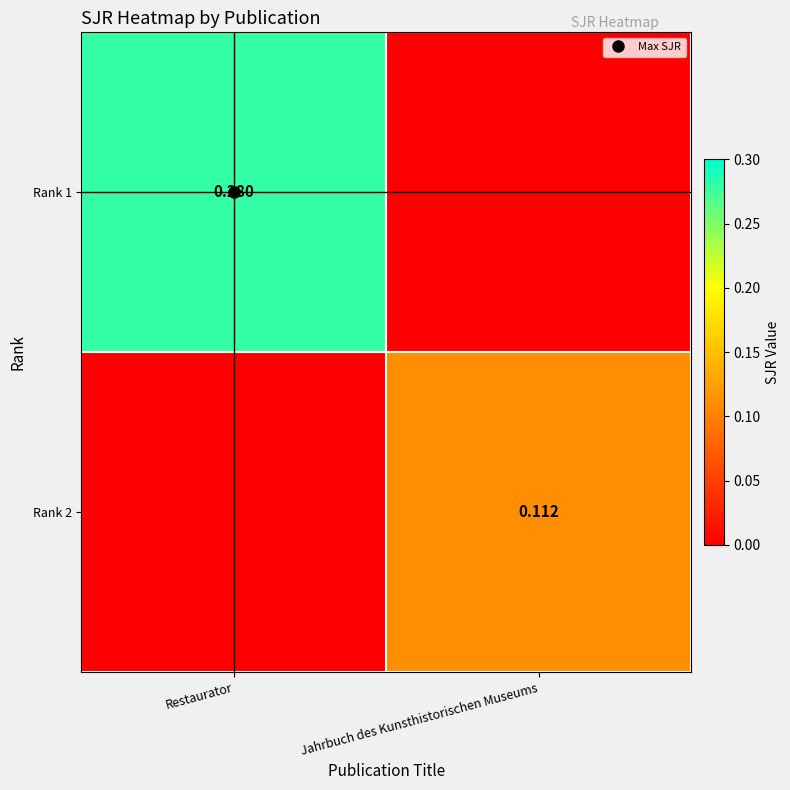

What value does the Rank 2 series have at Jahrbuch des Kunsthistorischen Museums?

0.1